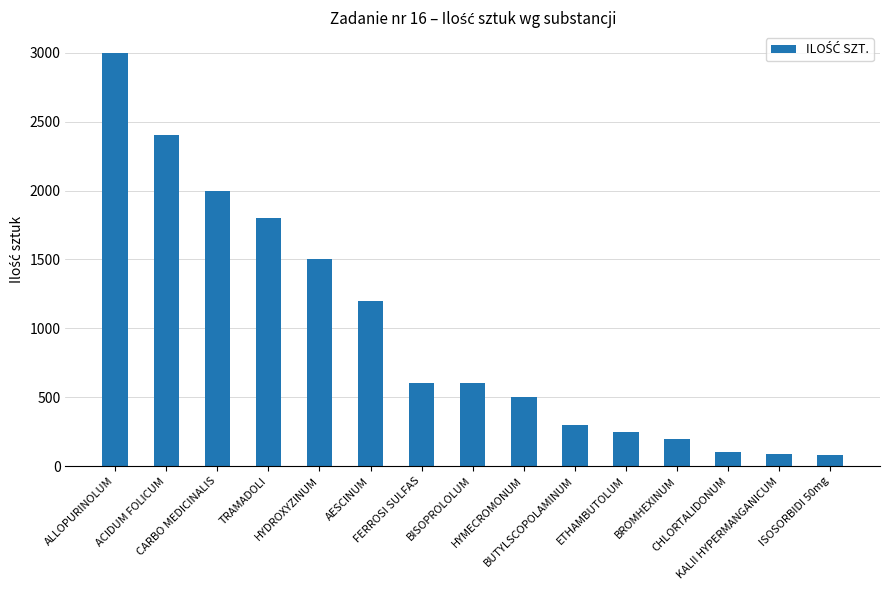

Which label corresponds to the largest value in the chart?

ALLOPURINOLUM